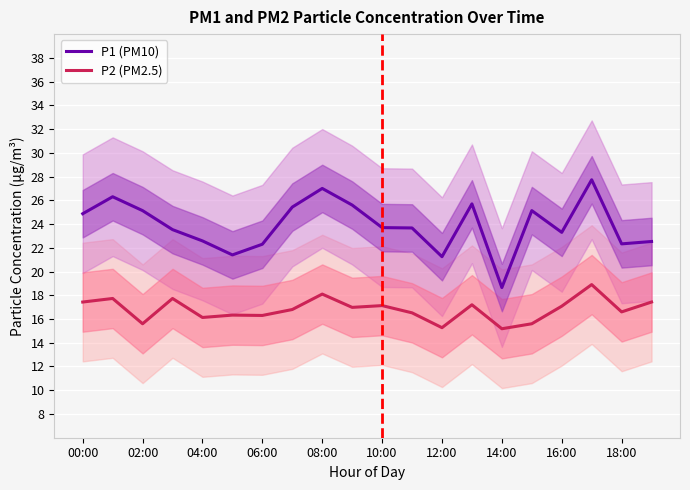

True or false: P1 (PM10) has more than 2 interior local peaks.

True